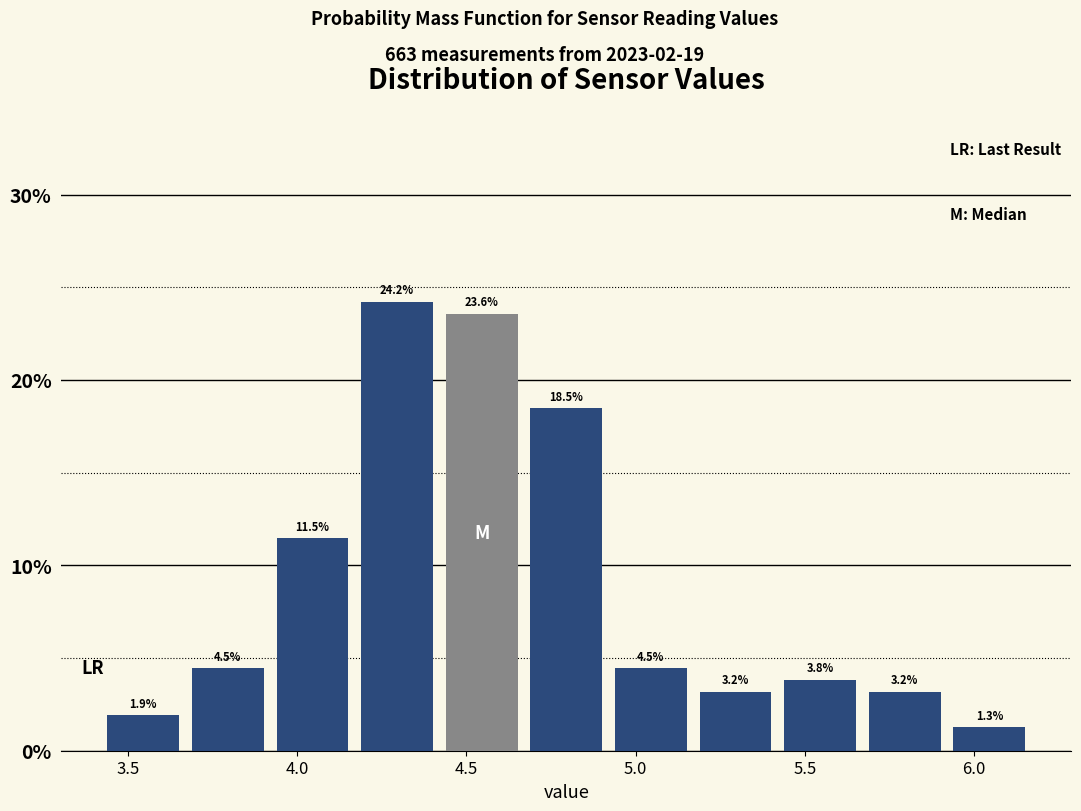

Reading left to right, list every bar in this chart as the range it spans on the x-axis followed by its height. The bar edges are not printed on the chart, so give them approximately, as read against the axis.

3.42 to 3.67: 1.9
3.67 to 3.92: 4.5
3.92 to 4.17: 11.5
4.17 to 4.42: 24.2
4.42 to 4.67: 23.6
4.67 to 4.92: 18.5
4.92 to 5.17: 4.5
5.17 to 5.42: 3.2
5.42 to 5.67: 3.8
5.67 to 5.92: 3.2
5.92 to 6.17: 1.3